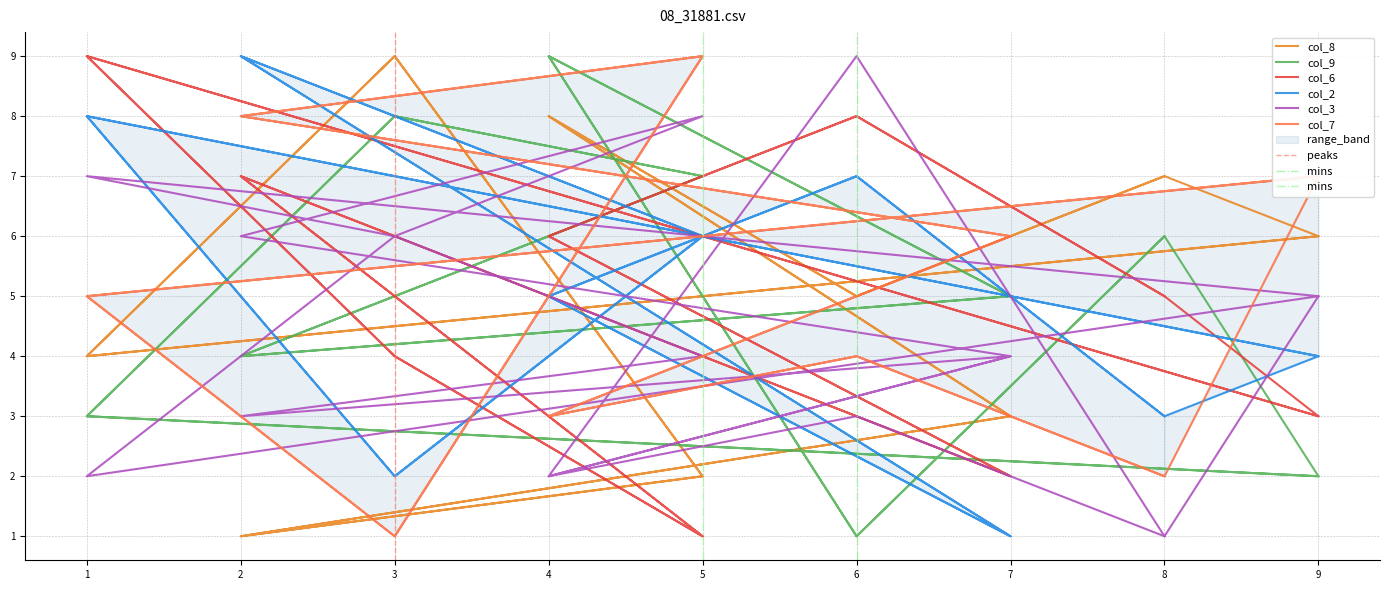

How many values in the col_6 series are below 5?

8